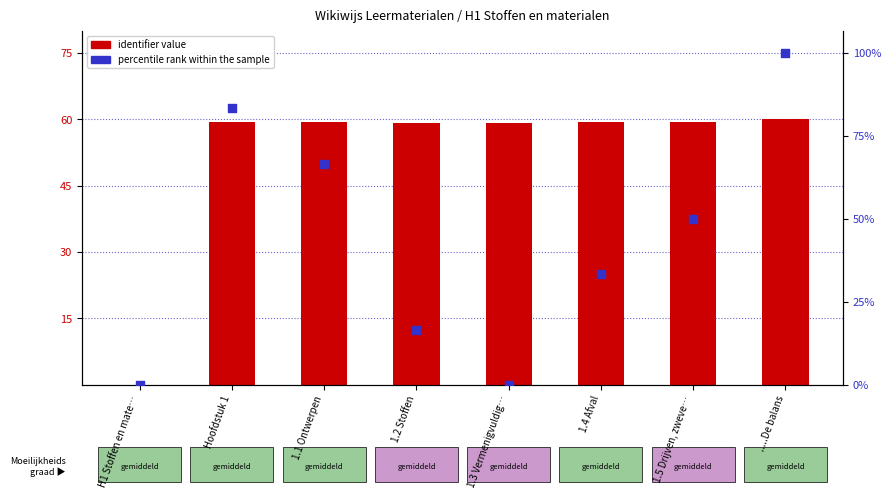

Is the value of identifier value at 1.4 Afval greater than the value of percentile rank within the sample at 1.5 Drijven, zweve…?

Yes